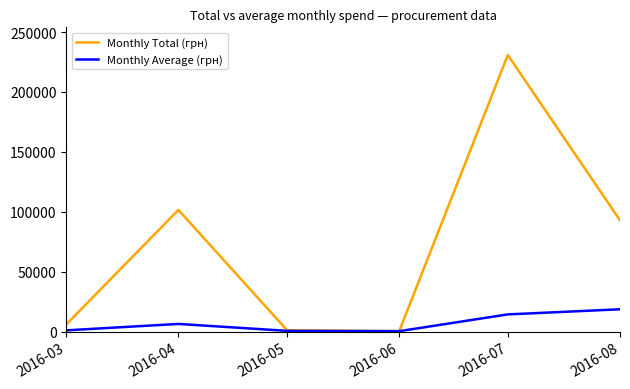

Which series has the largest total across all categories?

Monthly Total (грн)